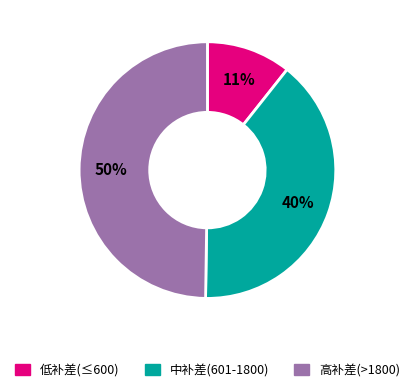

Which has a higher value, 高补差(>1800) or 低补差(≤600)?

高补差(>1800)